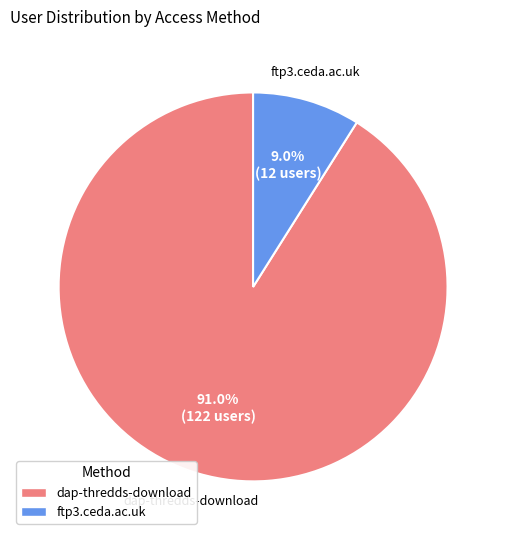

What percentage is NOT represented by dap-thredds-download?

9.0%